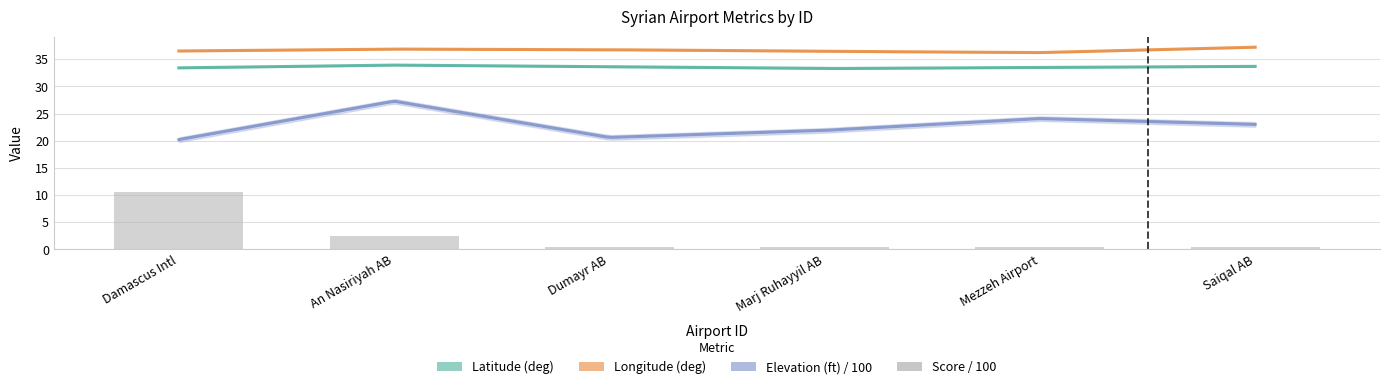

Between Dumayr AB and Marj Ruhayyil AB, which is larger?

Dumayr AB